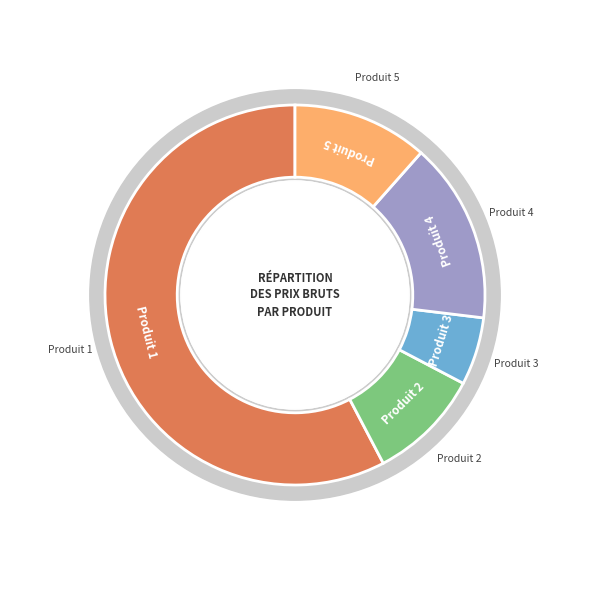

What is the ratio of the value at Produit 1 to the value at Produit 3?

10.0